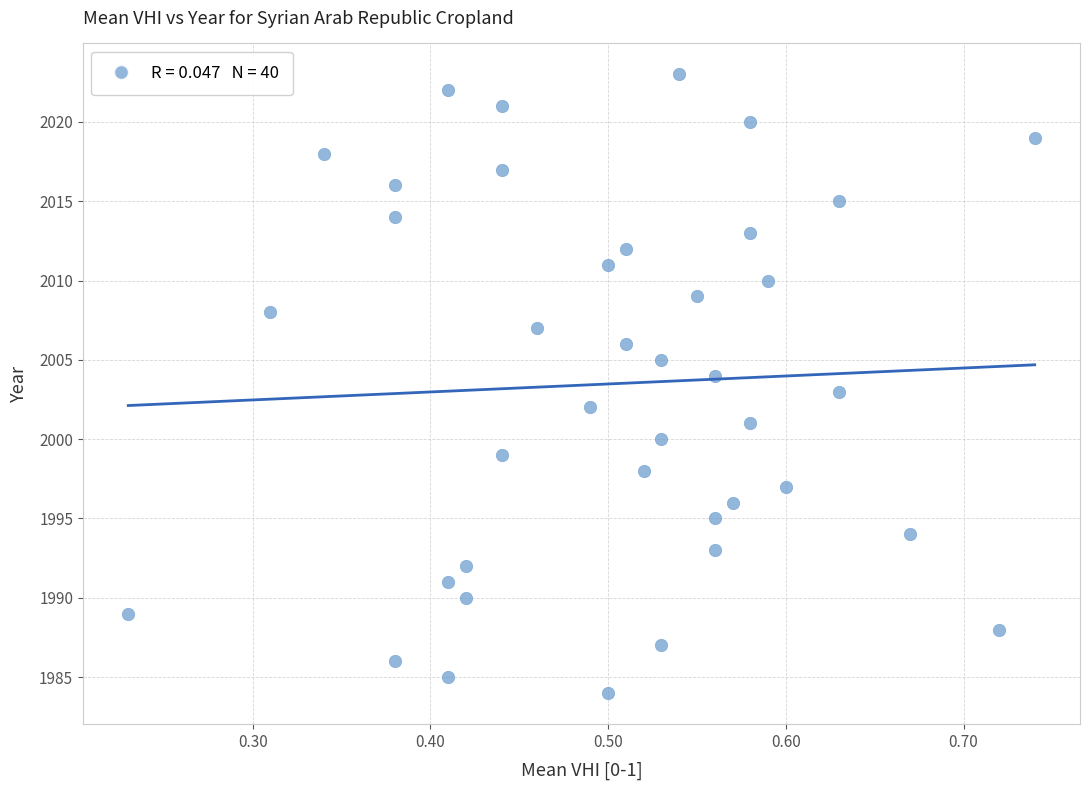

What is the range of Y values (max minus min)?

39